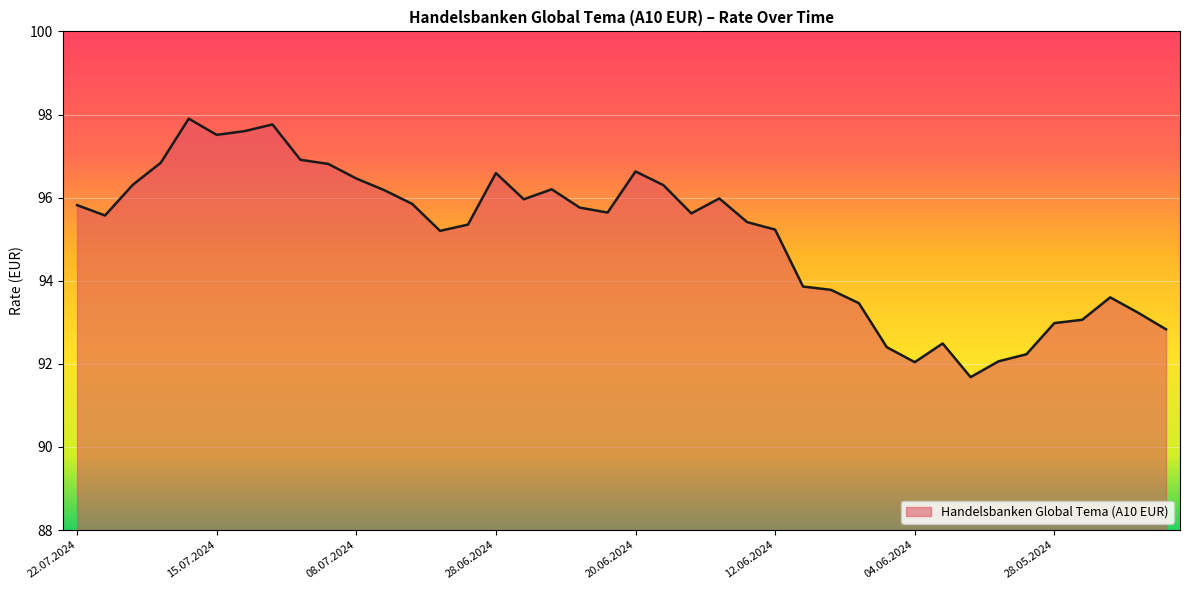

What is the greatest value displayed?

97.9